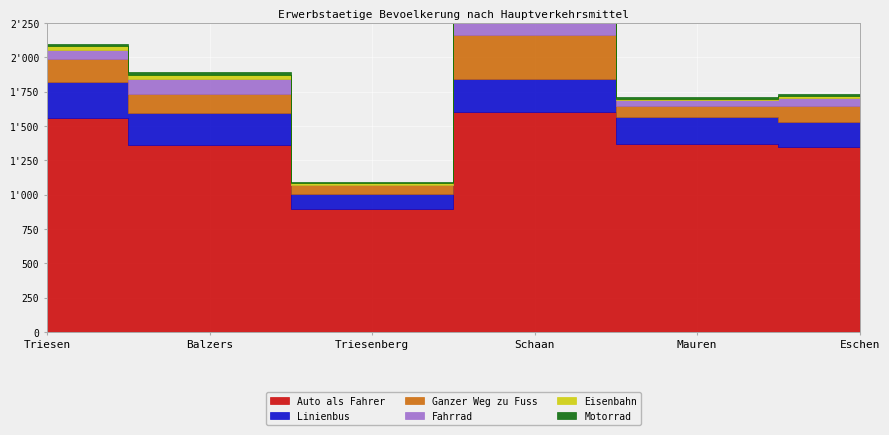

What is the label of the 1st point from the left?

Triesen